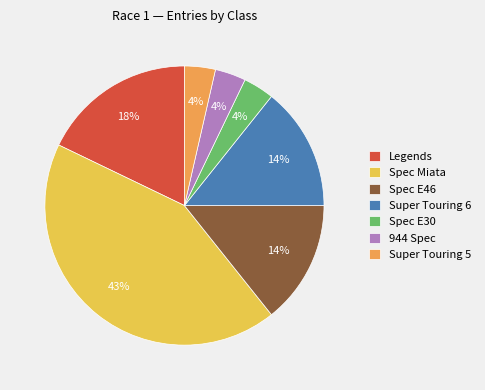

To the nearest percent, what portion does Super Touring 5 represent?

4%